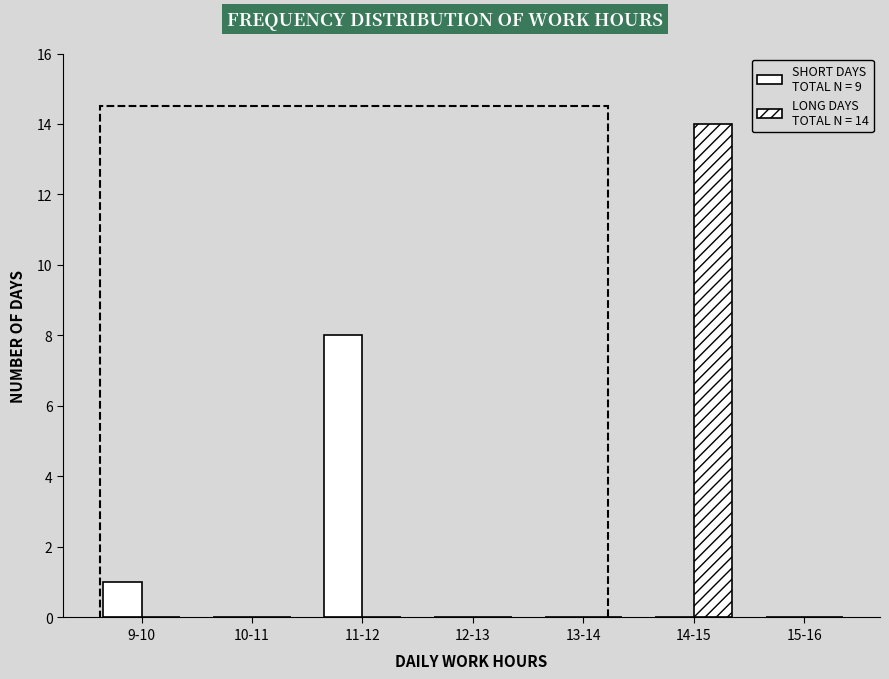

How many data points does each series have?

7